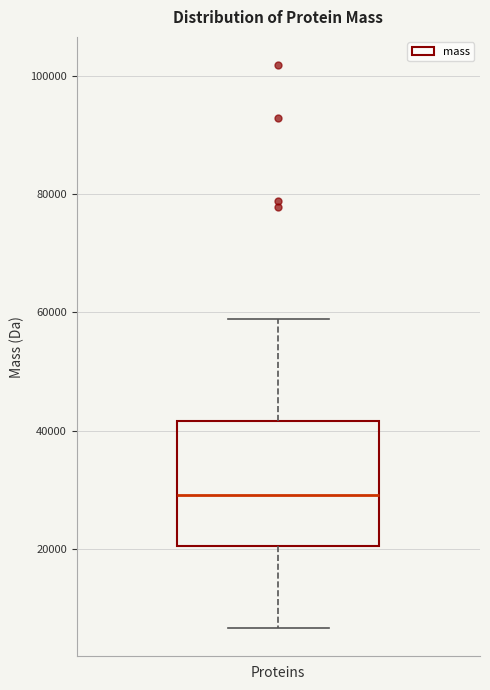

Read this box plot against the y-axis: the position of the median line, the range covered by the box, and the ends of both whiskers. The values are not printed on the chart, so give them approximately, as read against the axis.

median 30000, box 20000 to 42000, whiskers 6000 to 58000